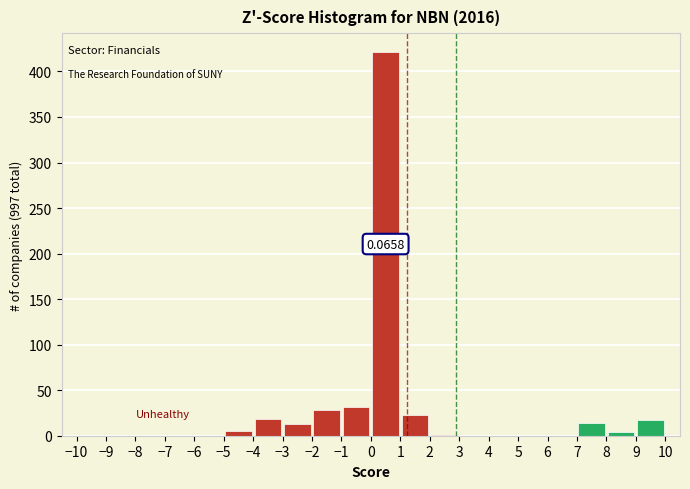

Over which range of the x-axis is the bar tallest?

0 to 1